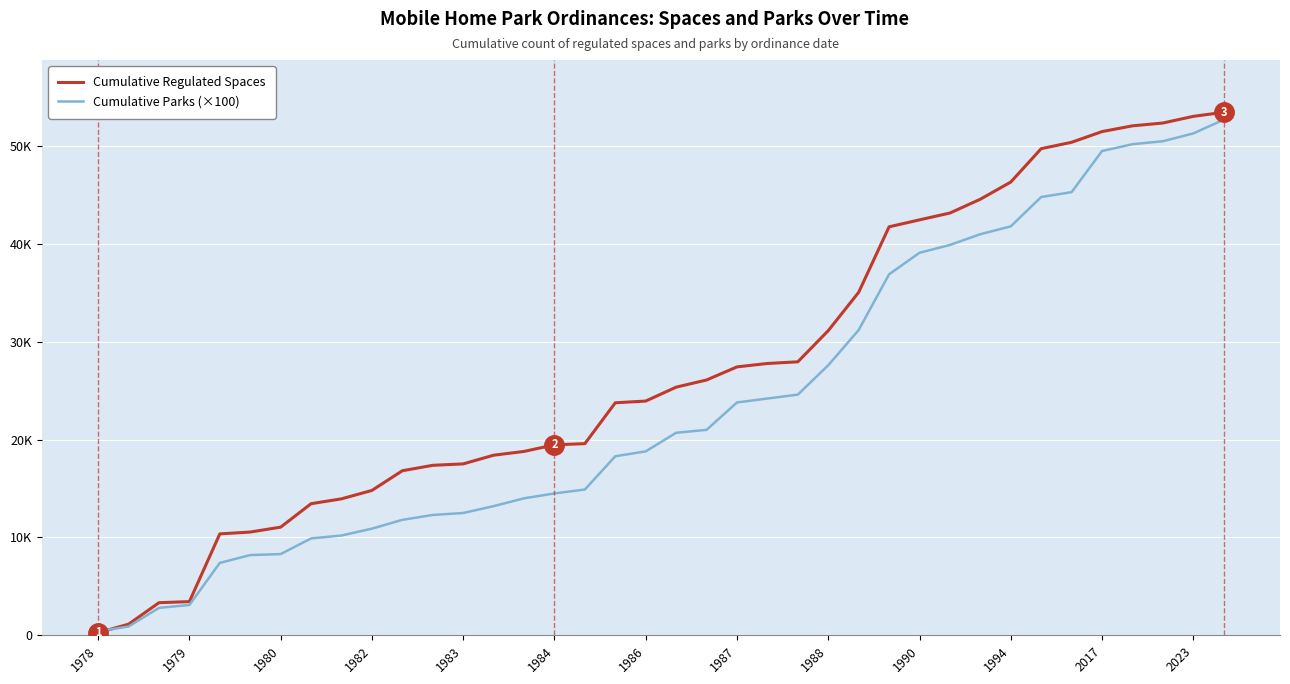

True or false: Cumulative Parks (×100) has more than 1 interior local peaks.

False